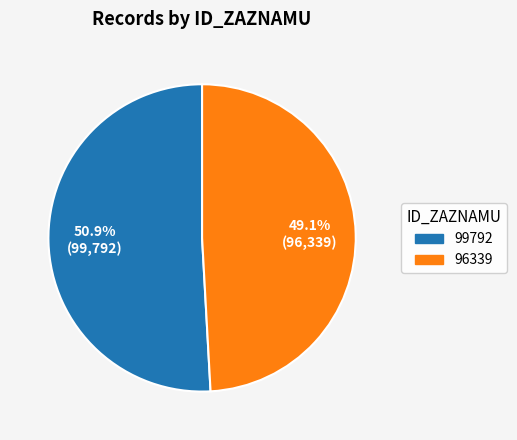

True or false: 99792 accounts for 51% of the total.

True